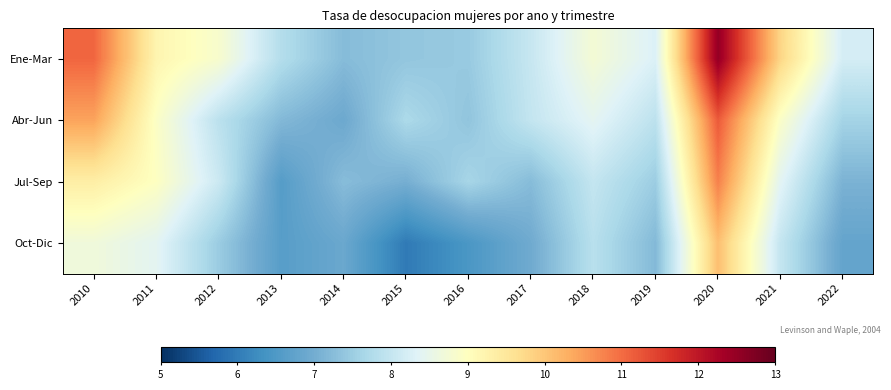

What is the greatest value displayed?

12.5